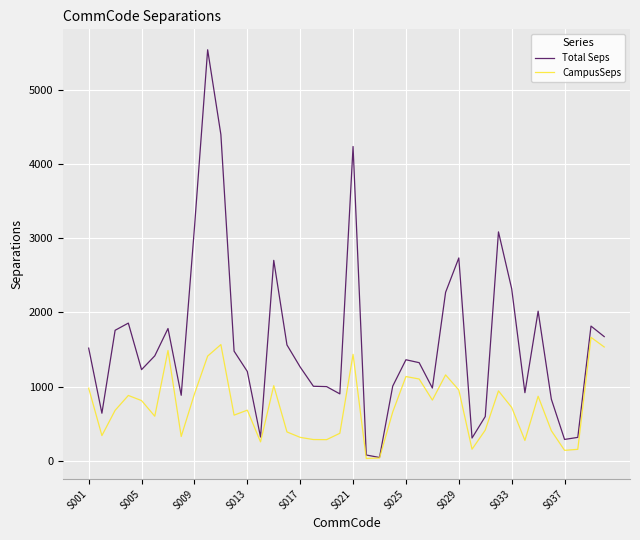

Which series has the largest total across all categories?

Total Seps